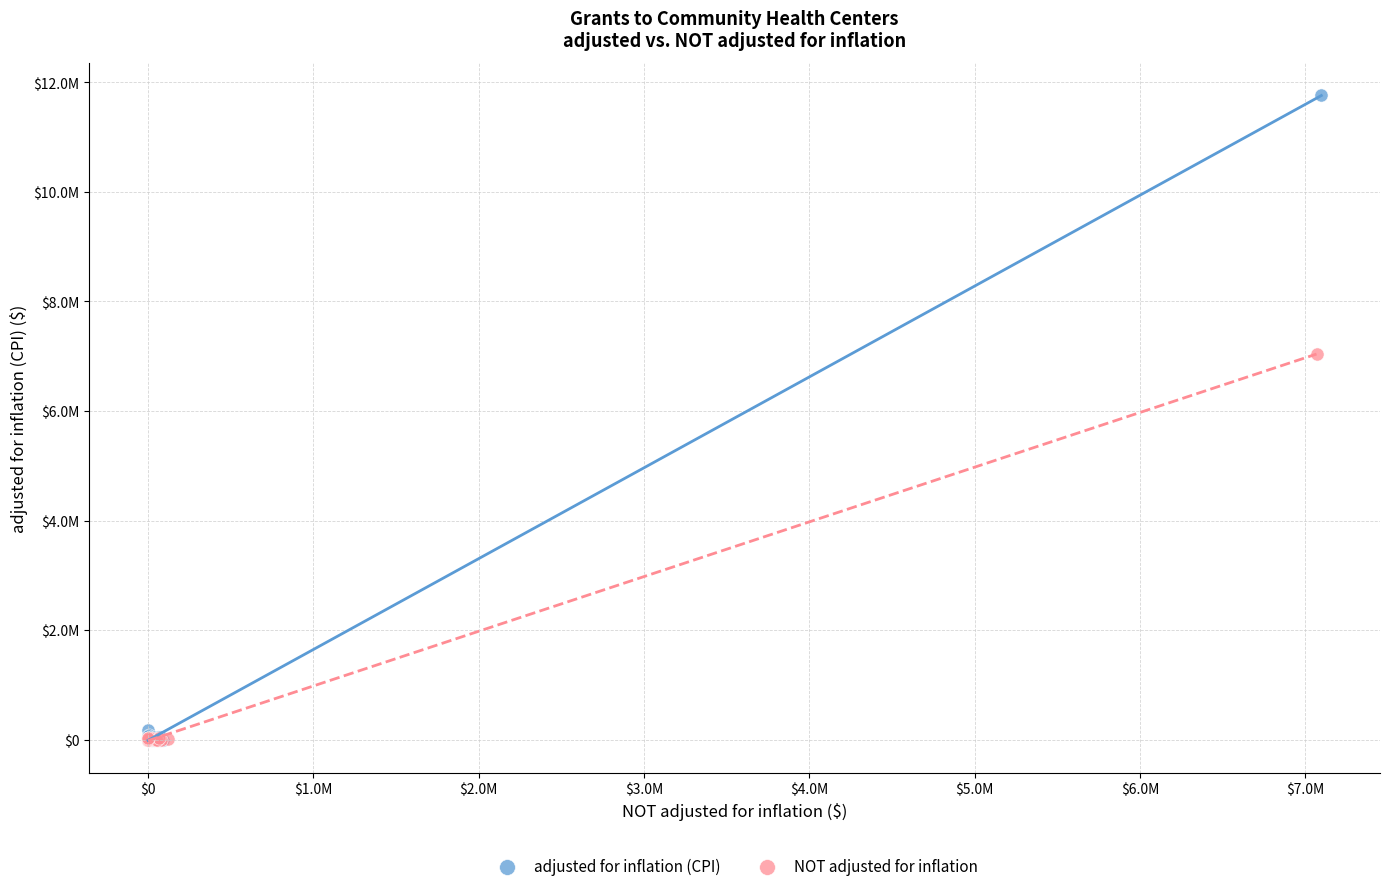

Which series has the widest spread of Y values?

adjusted for inflation (CPI)